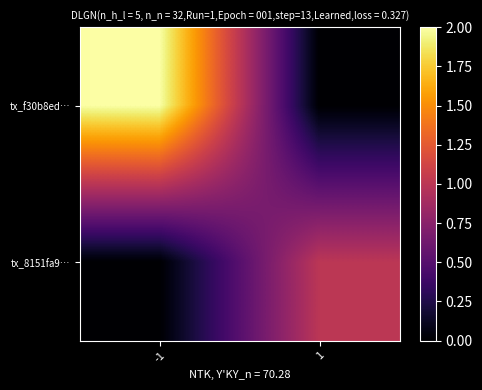

What is the spread (max minus min) of values at 1?

1